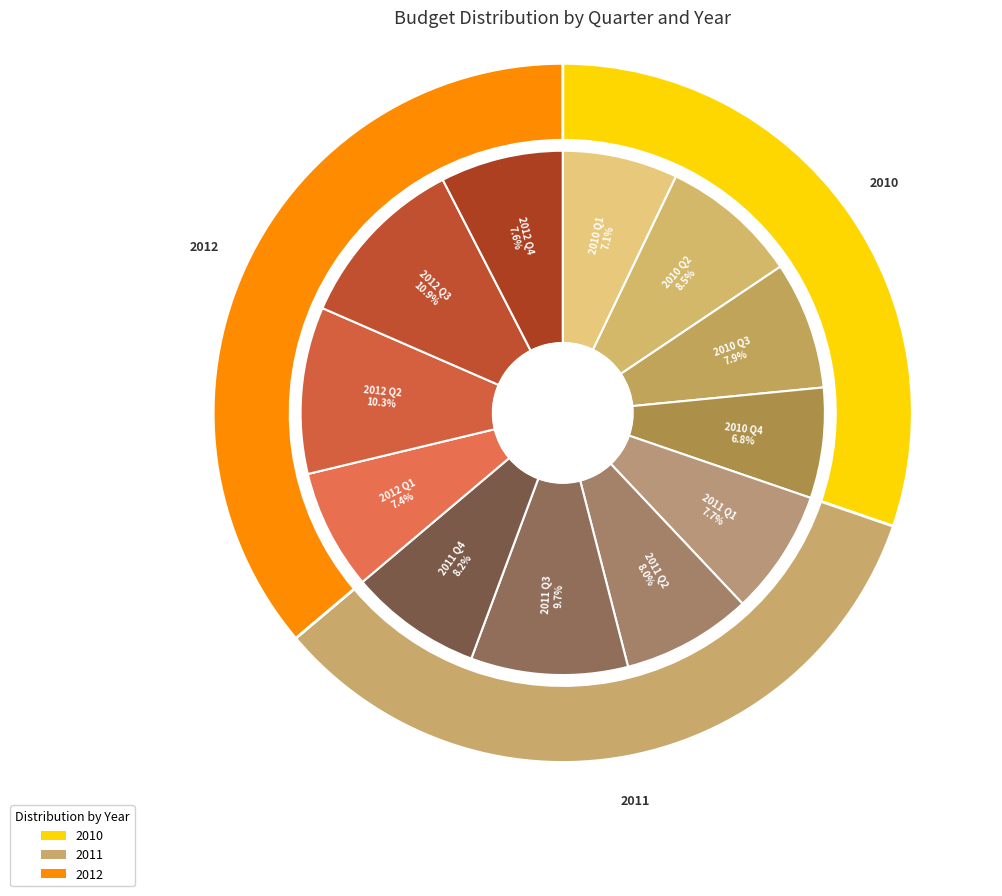

What is the smallest slice in the pie chart?

Q4